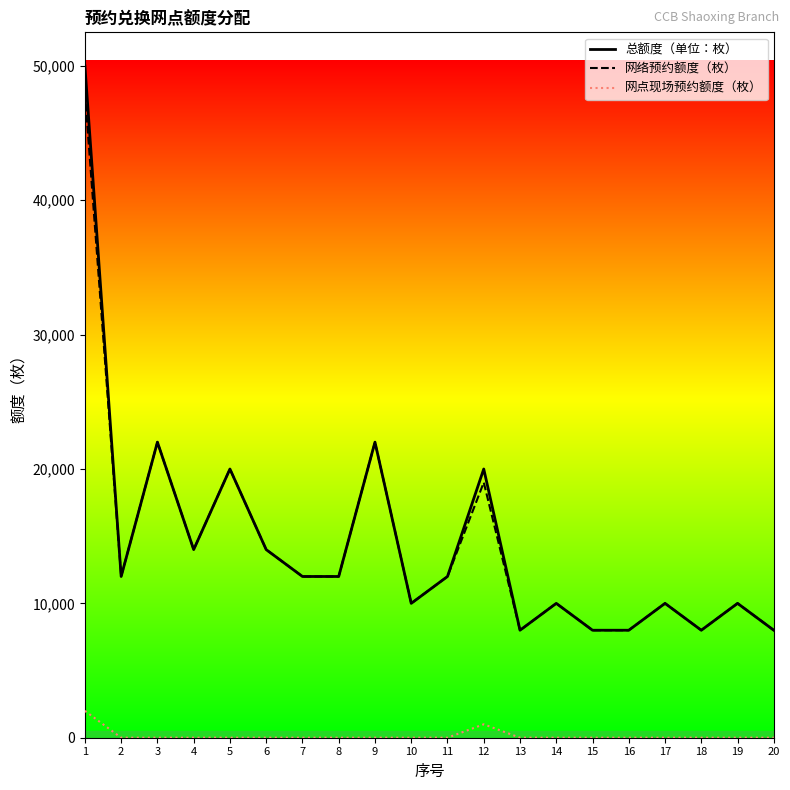

True or false: 总额度（单位：枚） and 网点现场预约额度（枚） cross at least once.

False